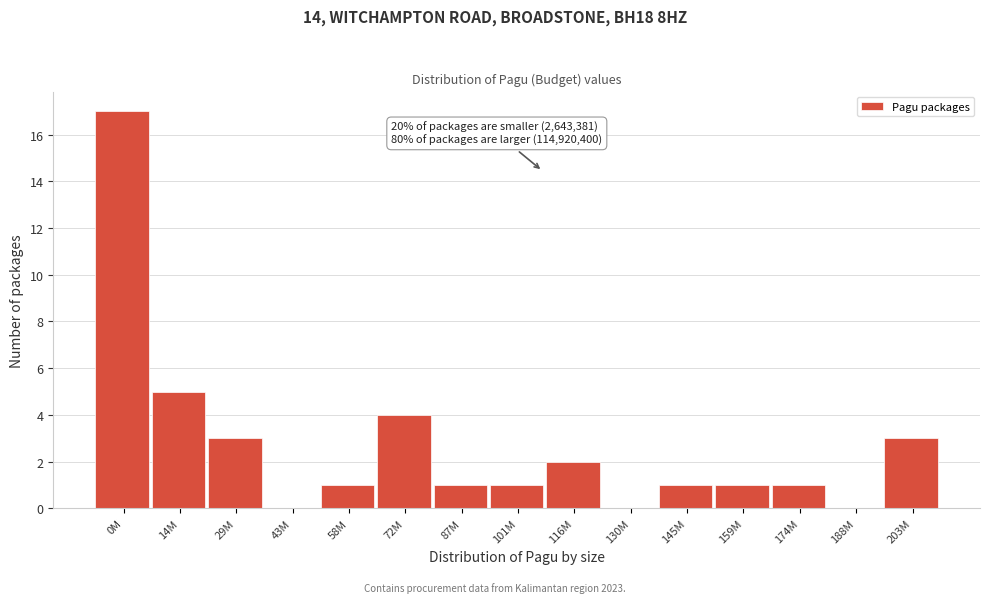

Reading right to left, list all the values displayed in this chart.

203M=3	188M=0	174M=1	159M=1	145M=1	130M=0	116M=2	101M=1	87M=1	72M=4	58M=1	43M=0	29M=3	14M=5	0M=17